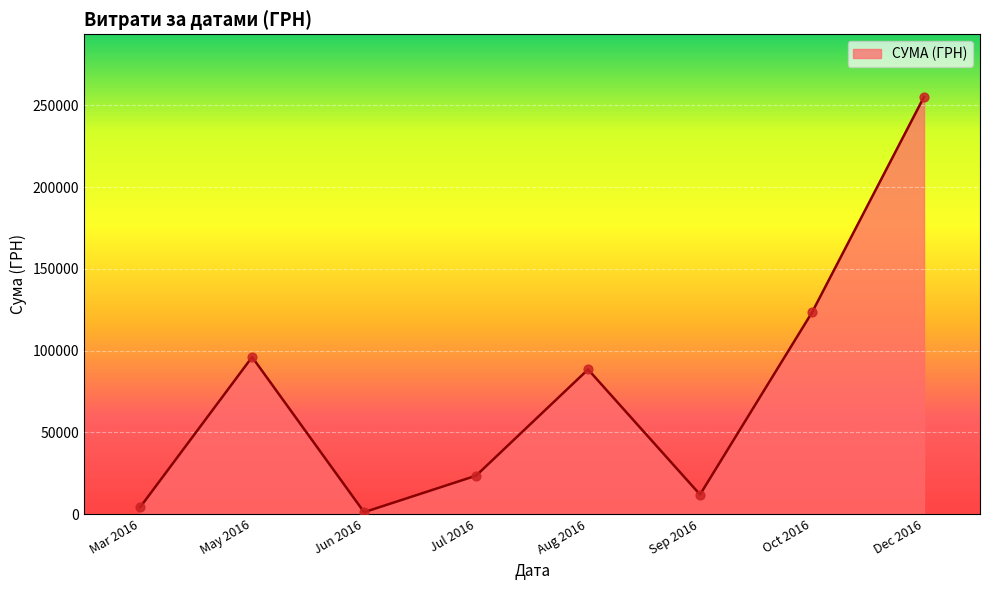

What is the ratio of the value at Dec 2016 to the value at Aug 2016?

2.9